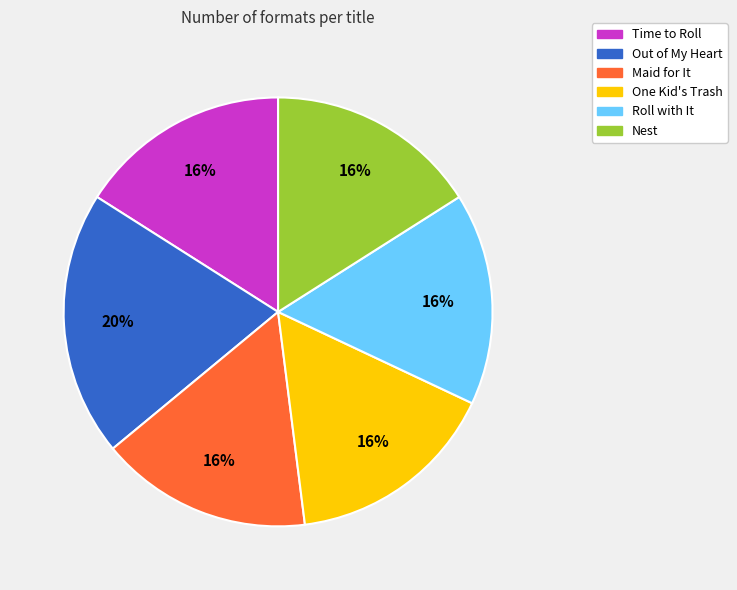

Does Maid for It represent more than half of the total?

No